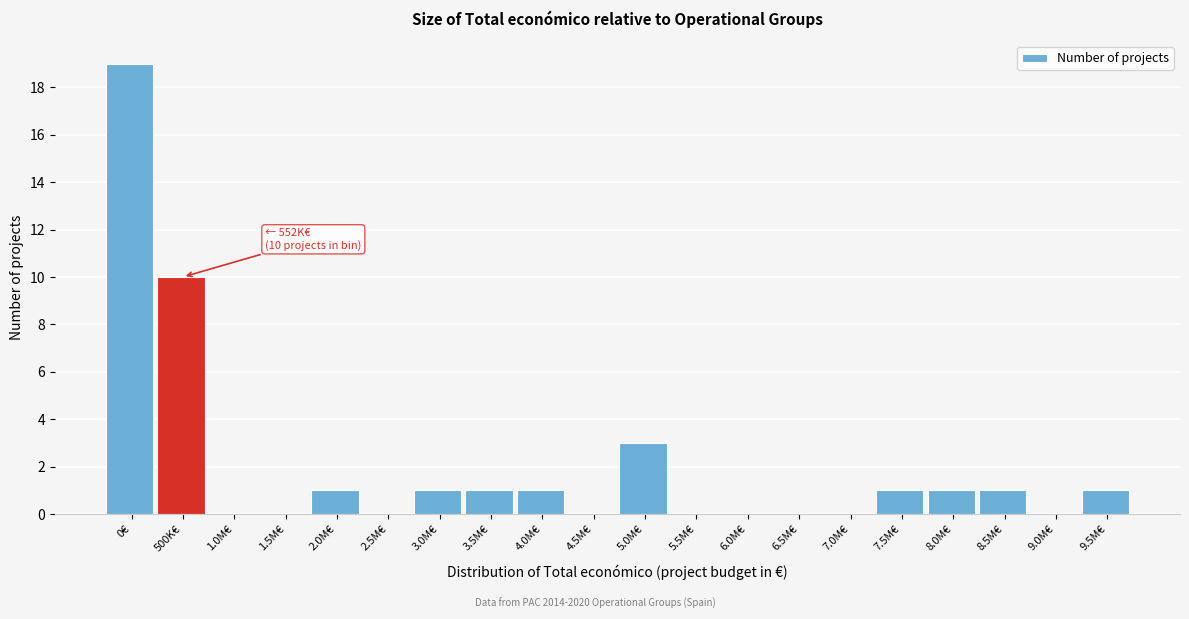

Reading left to right, what are all the values shown in this chart?

0€=19	500K€=10	1.0M€=0	1.5M€=0	2.0M€=1	2.5M€=0	3.0M€=1	3.5M€=1	4.0M€=1	4.5M€=0	5.0M€=3	5.5M€=0	6.0M€=0	6.5M€=0	7.0M€=0	7.5M€=1	8.0M€=1	8.5M€=1	9.0M€=0	9.5M€=1